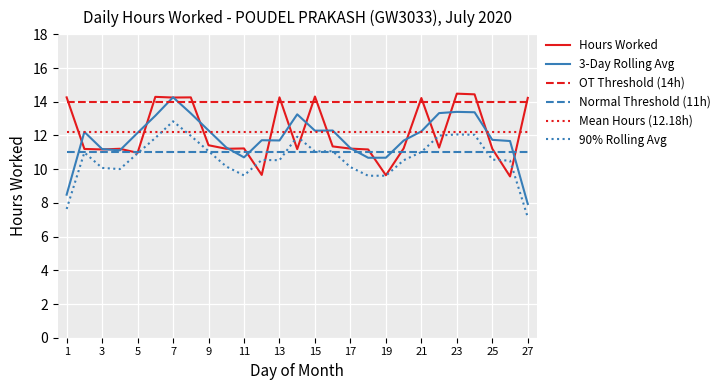

What is the difference between the second highest and minimum values in the 90% Rolling Avg series?

4.9